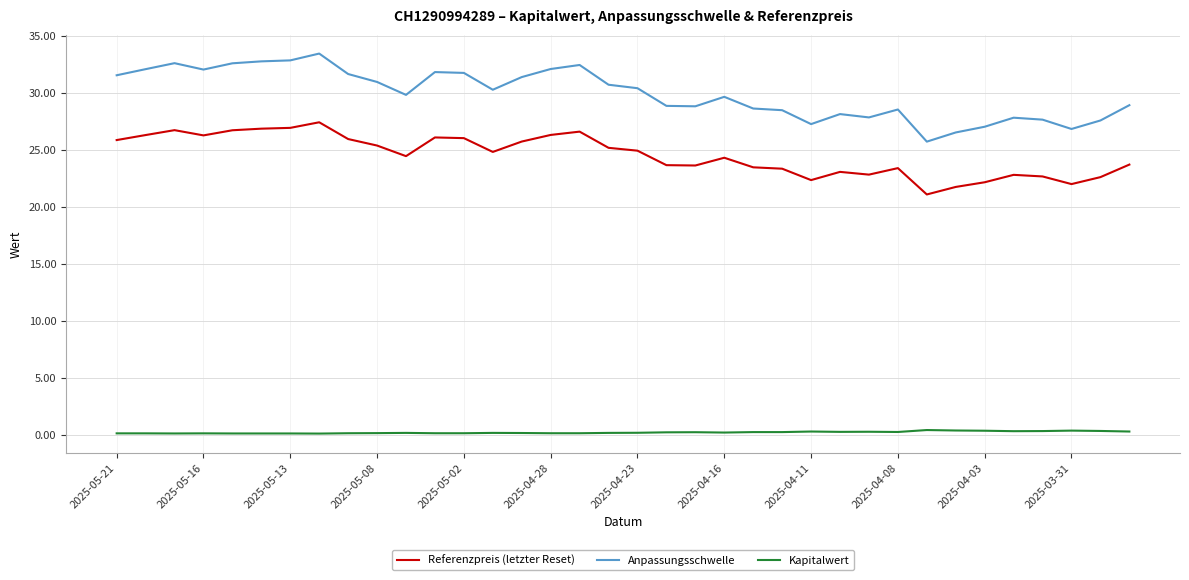

What is the sum of all Kapitalwert values?

7.0